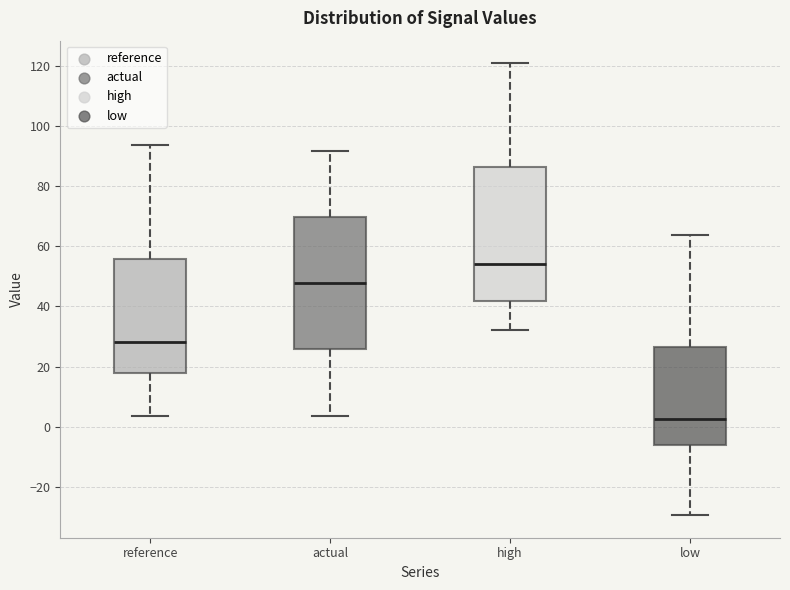

Where is the lower edge of the box for reference on the y-axis? The values are not printed on the chart, so give them approximately, as read against the axis.

18